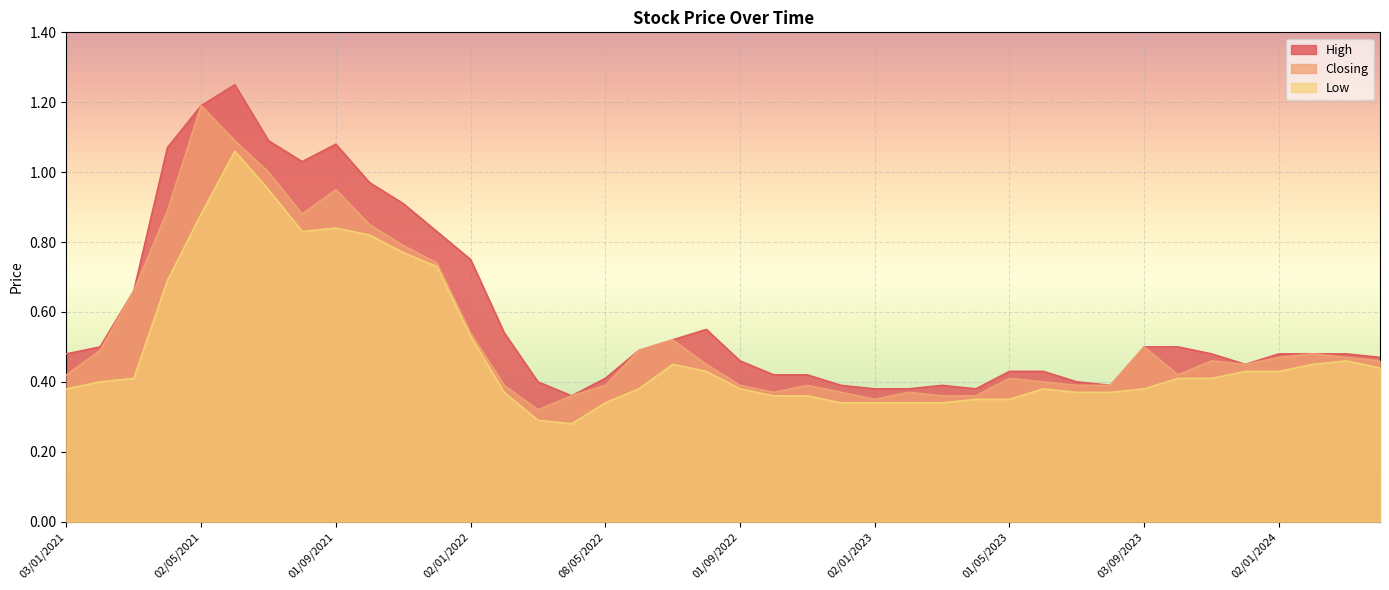

What is the sum of the Closing values at 03/04/2022 and 01/12/2021?

1.1